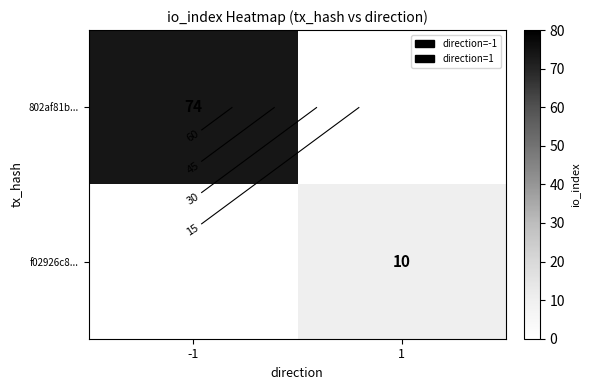

List the labels in order of 802af81b... value, largest first.

-1, 1